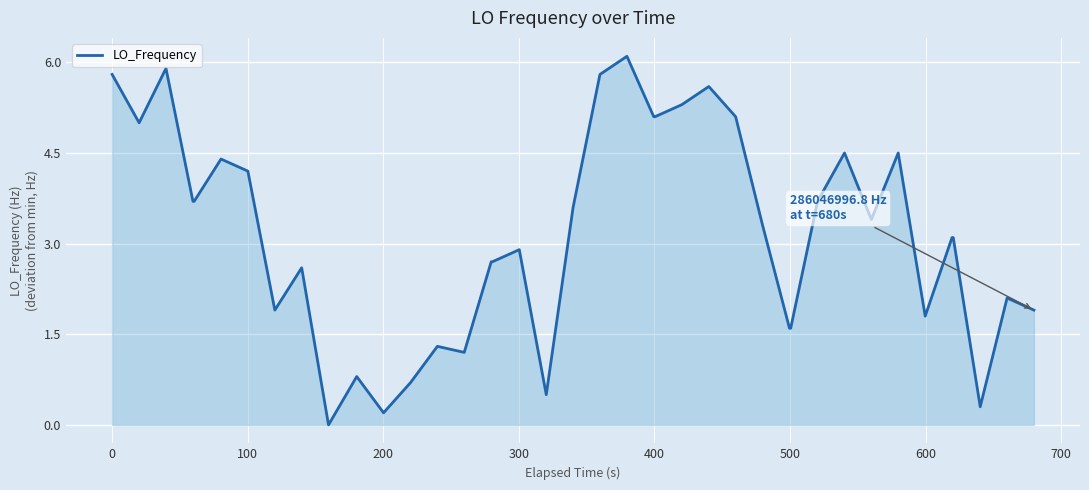

What is the greatest value displayed?

6.1